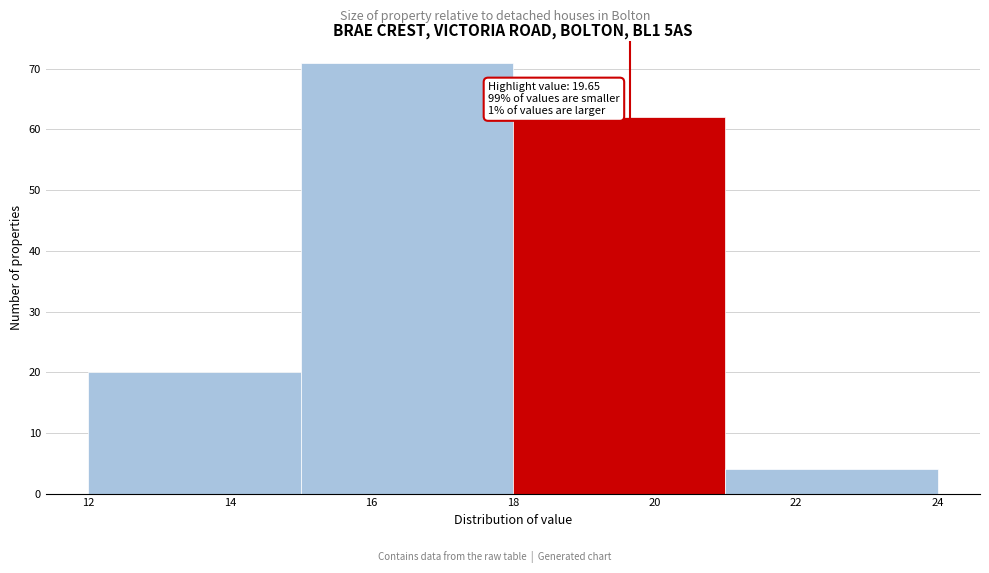

Which range on the x-axis has the tallest bar?

15 to 18